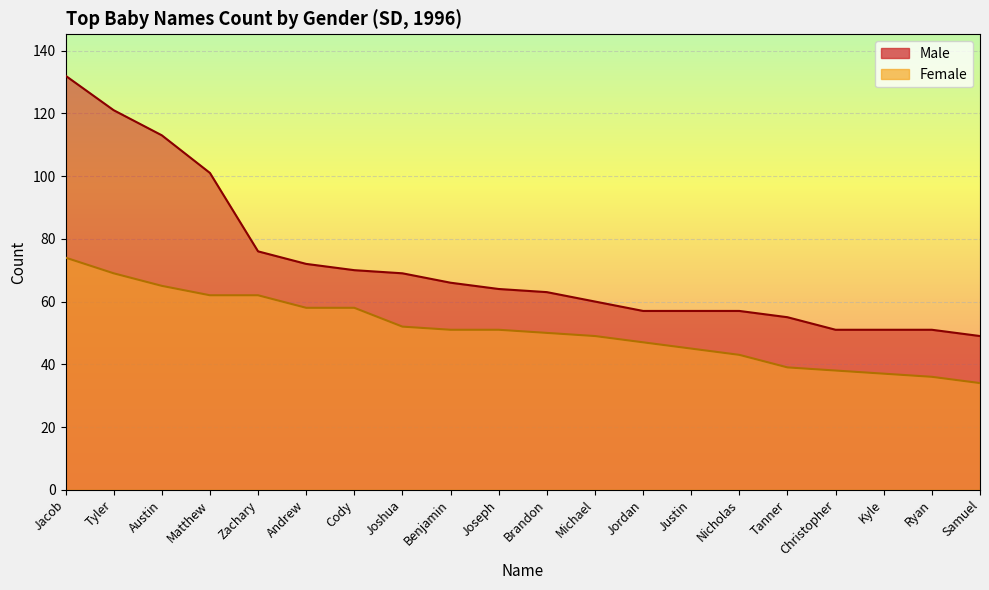

Count the number of categories in the chart.

20